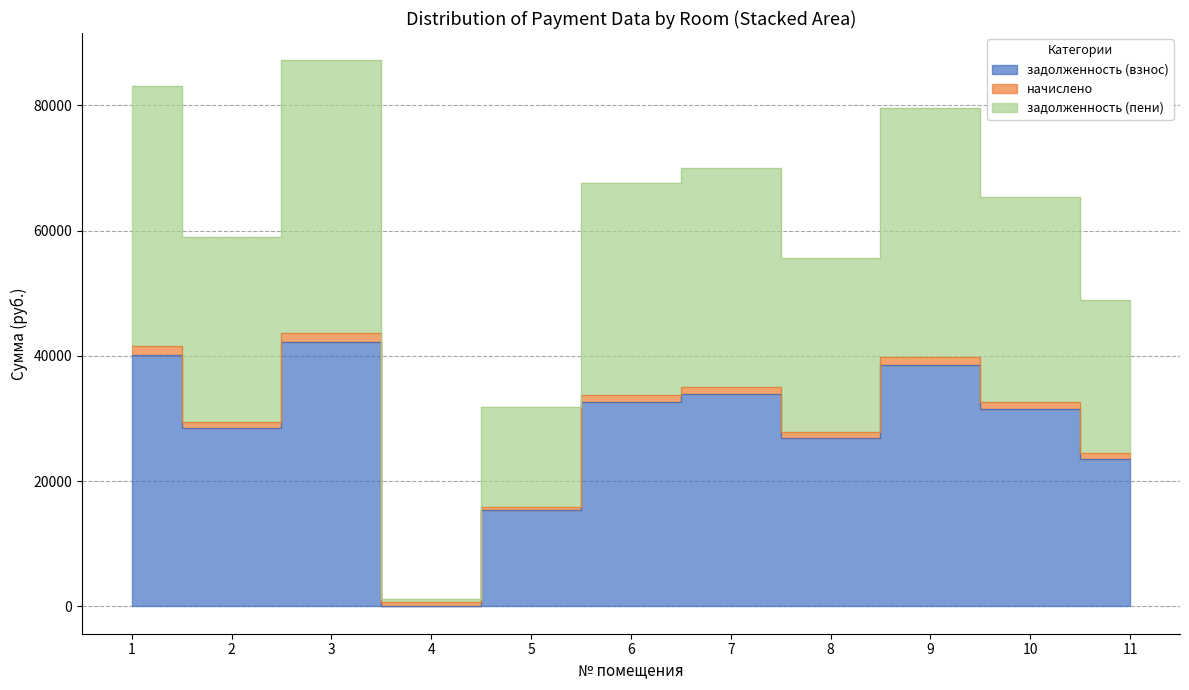

How many interior local valleys does the задолженность (взнос) series have?

3